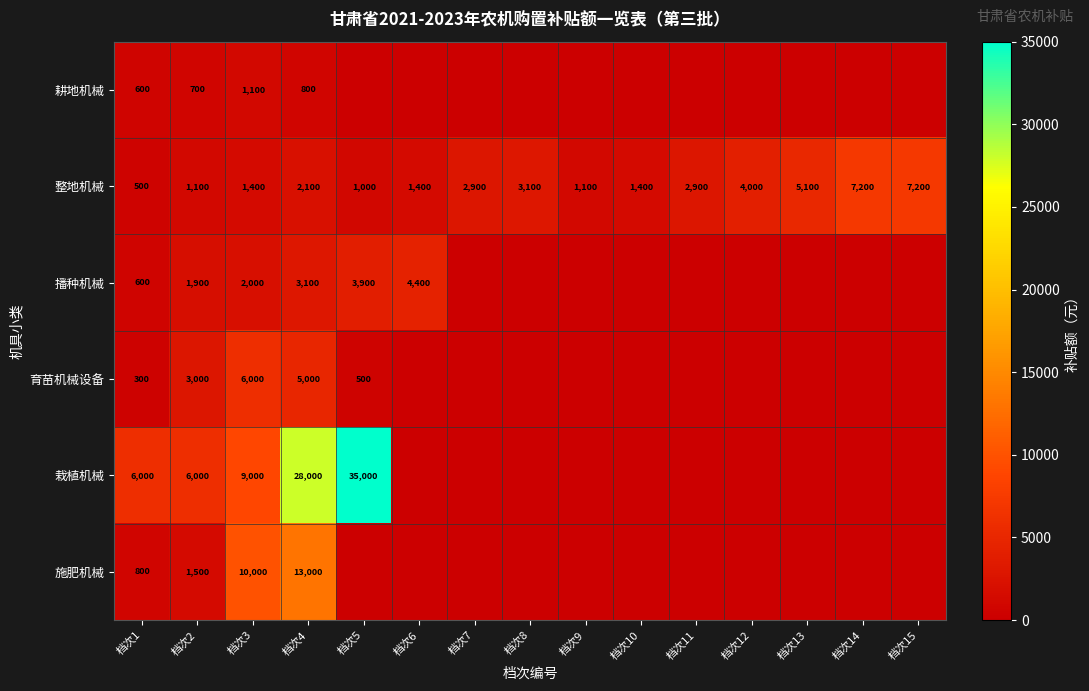

How many categories are shown in the chart?

15